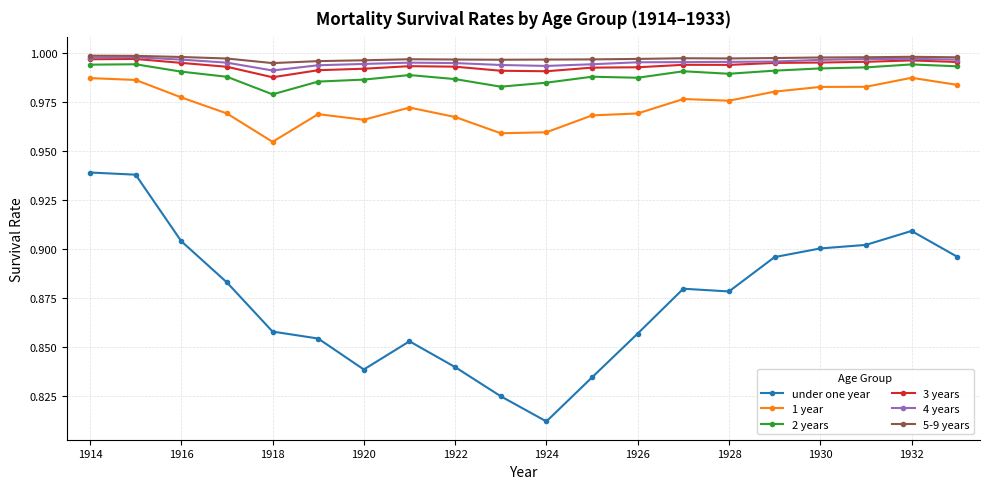

True or false: 1 year has more than 1 interior local peaks.

True